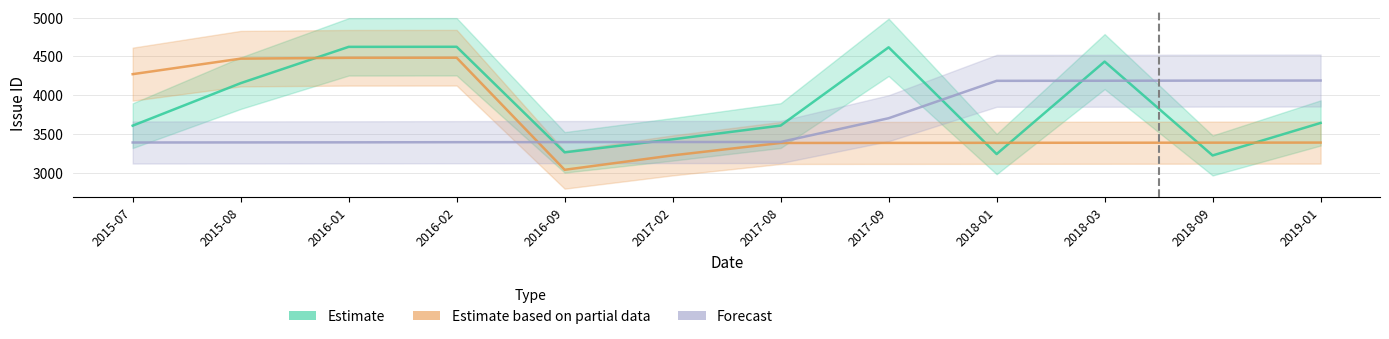

Is it true that Forecast equals 7495 at 2018-03?

False